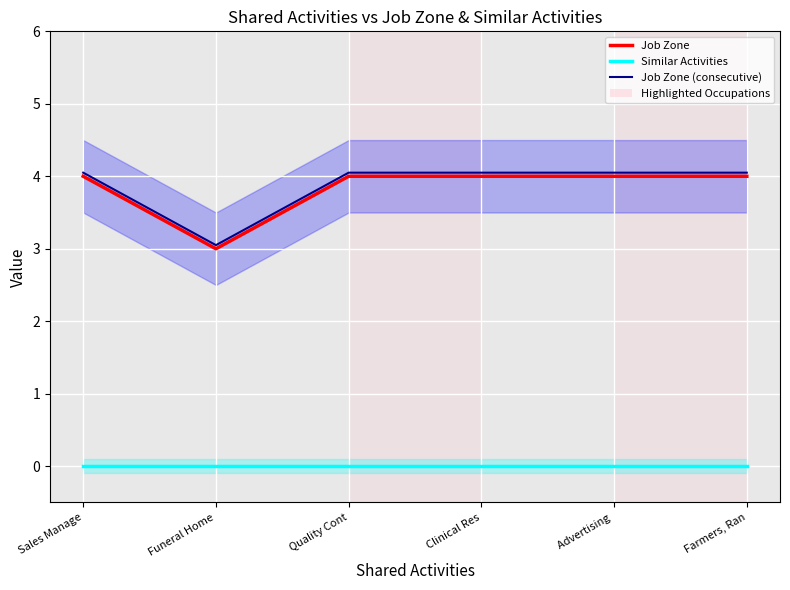

What is the sum of all Job Zone (consecutive) values?

23.3